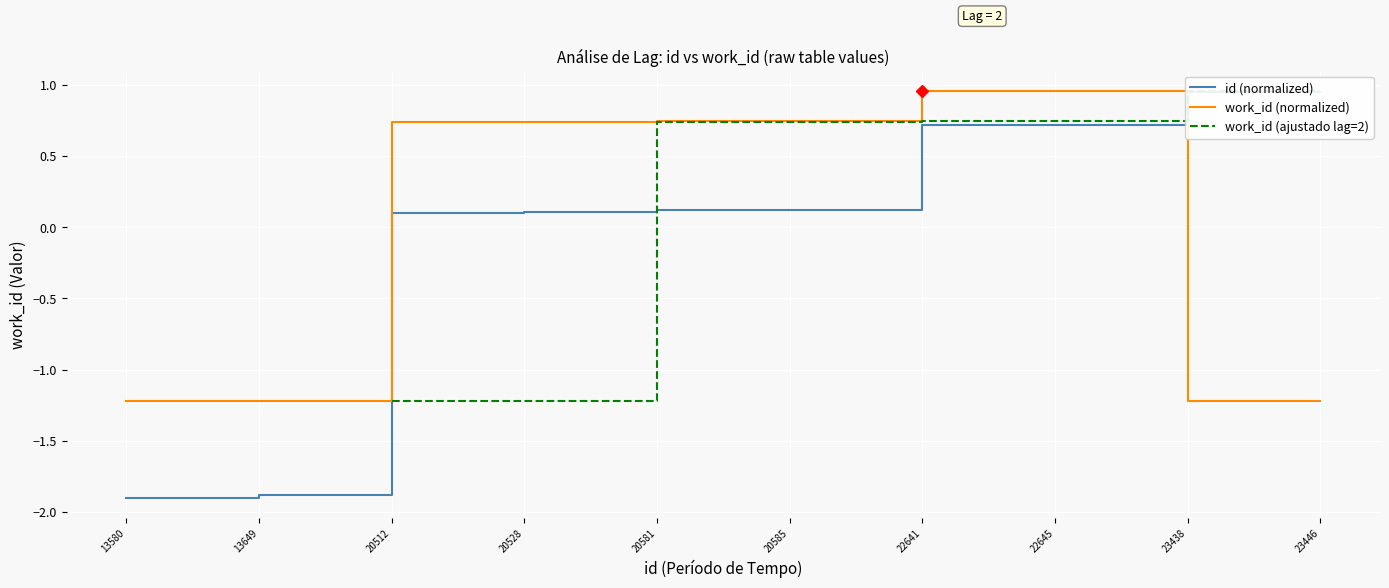

How many negative values does the id (normalized) series have?

2